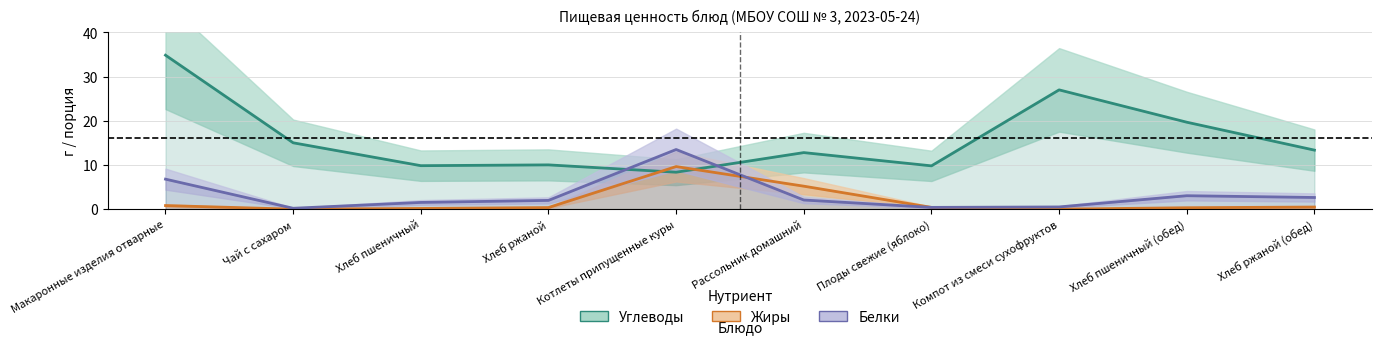

Which category has the highest value in the Жиры series?

Котлеты припущенные куры